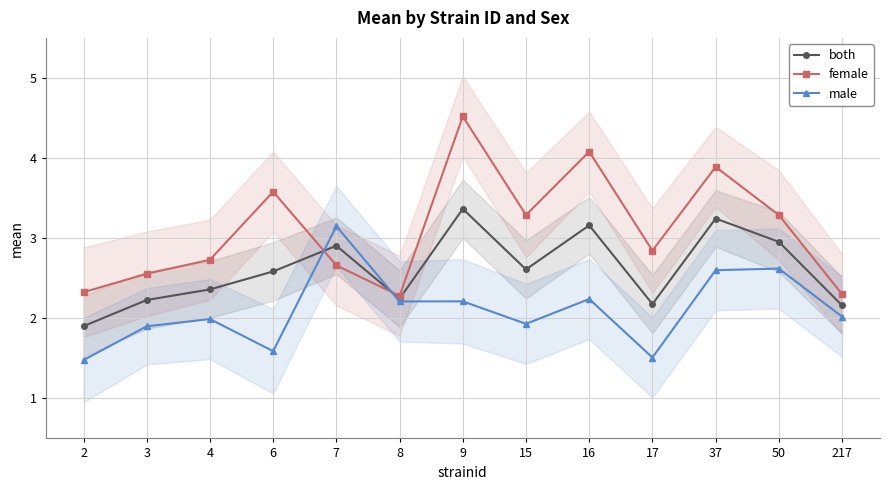

Reading left to right, what are all the values shown in this chart?

both: 1.9	2.2	2.4	2.6	2.9	2.2	3.4	2.6	3.2	2.2	3.2	3.0	2.2
female: 2.3	2.6	2.7	3.6	2.7	2.3	4.5	3.3	4.1	2.8	3.9	3.3	2.3
male: 1.5	1.9	2.0	1.6	3.1	2.2	2.2	1.9	2.2	1.5	2.6	2.6	2.0